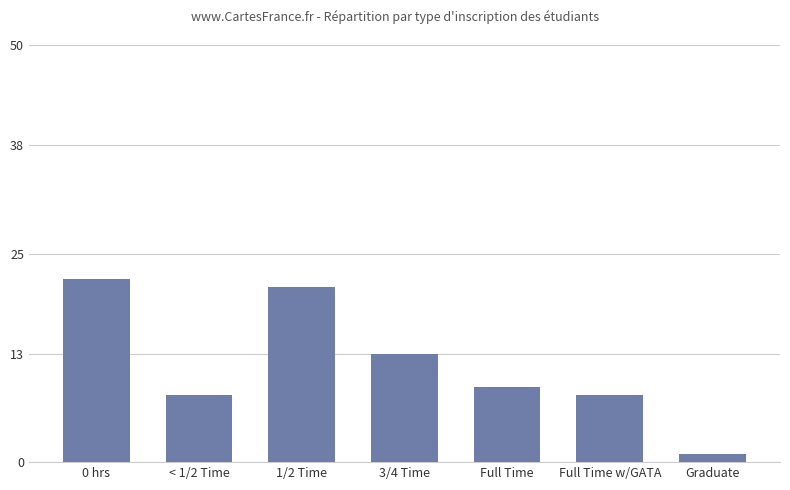

What is the ratio of the value at < 1/2 Time to the value at 0 hrs?

0.4